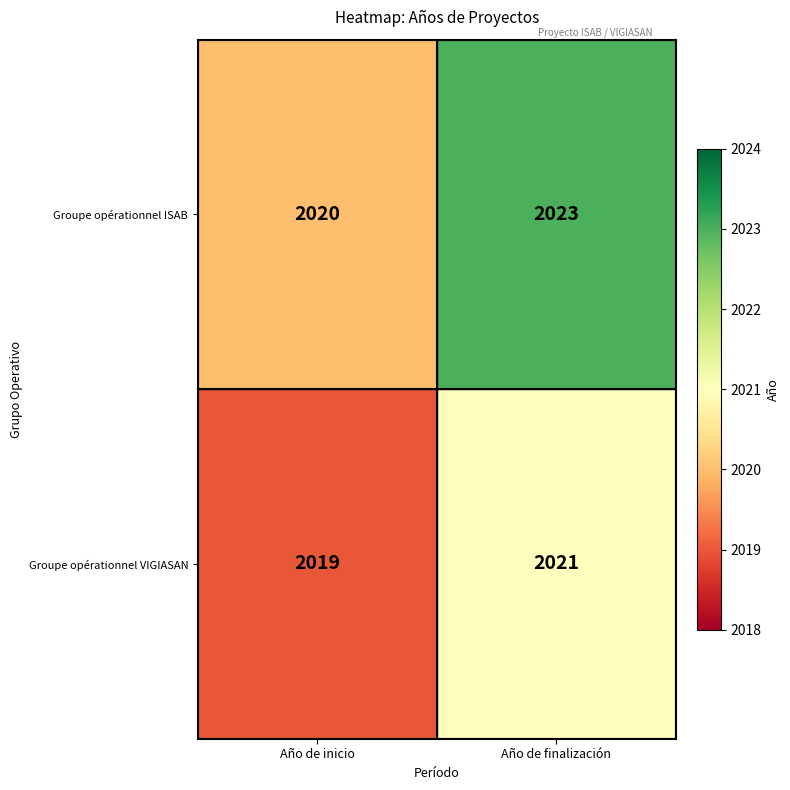

Reading left to right, extract all data points from this chart.

Groupe opérationnel ISAB: Año de inicio=2020	Año de finalización=2023
Groupe opérationnel VIGIASAN: Año de inicio=2019	Año de finalización=2021